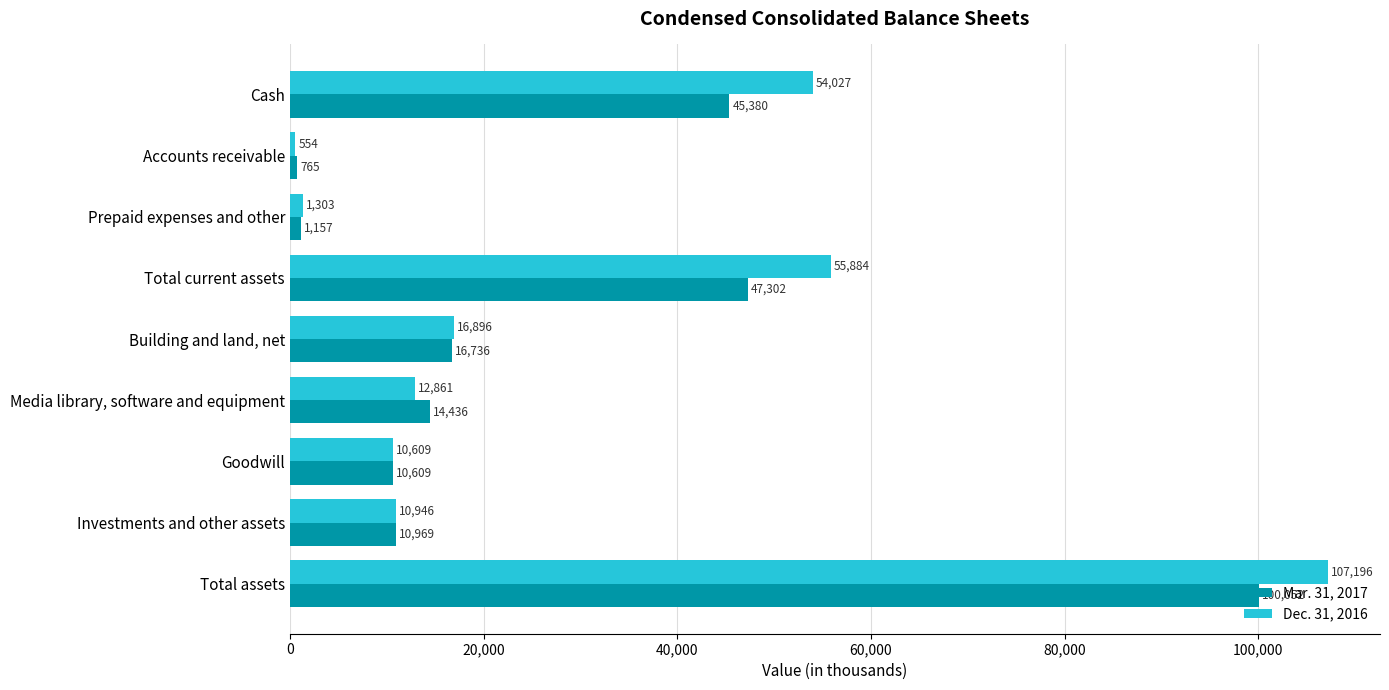

The Dec. 31, 2016 series shows 22526 at Media library, software and equipment. True or false?

False